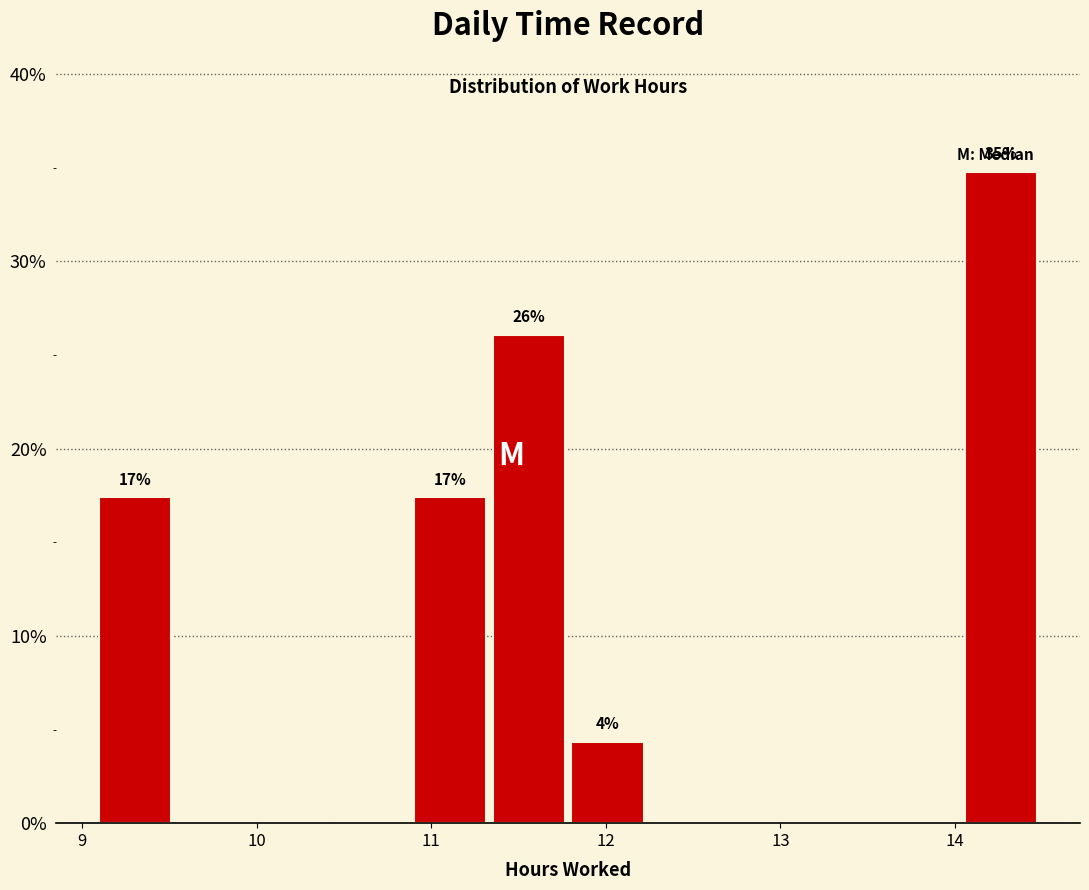

Over which range of the x-axis is the bar tallest?

14.0 to 14.5